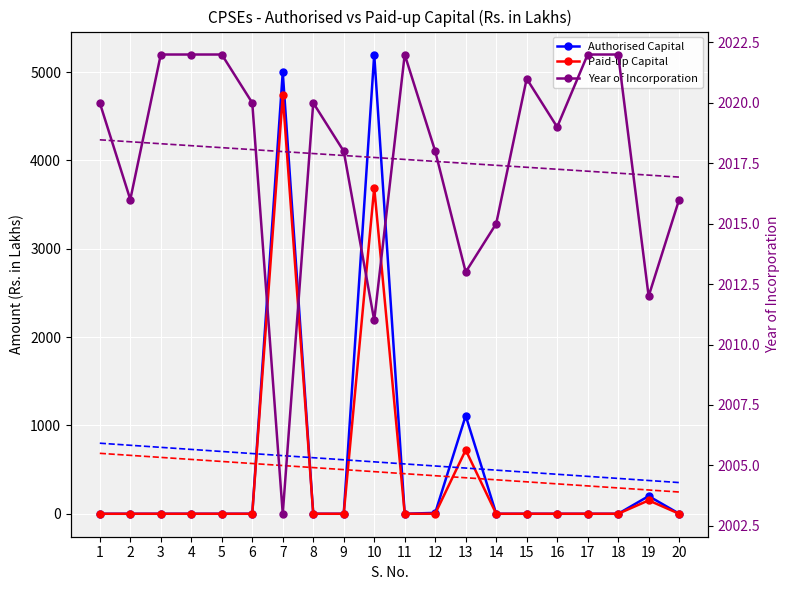

Reading left to right, list all the values displayed in this chart.

Authorised Capital: 1=0.0	2=0.0	3=0.0	4=0.1	5=0.0	6=0.0	7=5000.0	8=0.1	9=0.0	10=5200.0	11=0.0	12=10.0	13=1110.0	14=0.0	15=0.1	16=0.0	17=0.0	18=0.0	19=200.0	20=1.0
Paid-up Capital: 1=0.0	2=0.0	3=0.0	4=0.1	5=0.0	6=0.0	7=4738.2	8=0.1	9=0.0	10=3692.4	11=0.0	12=0.6	13=721.5	14=0.0	15=0.1	16=0.0	17=0.0	18=0.0	19=151.5	20=0.1
Year of Incorporation: 1=2020.0	2=2016.0	3=2022.0	4=2022.0	5=2022.0	6=2020.0	7=2003.0	8=2020.0	9=2018.0	10=2011.0	11=2022.0	12=2018.0	13=2013.0	14=2015.0	15=2021.0	16=2019.0	17=2022.0	18=2022.0	19=2012.0	20=2016.0